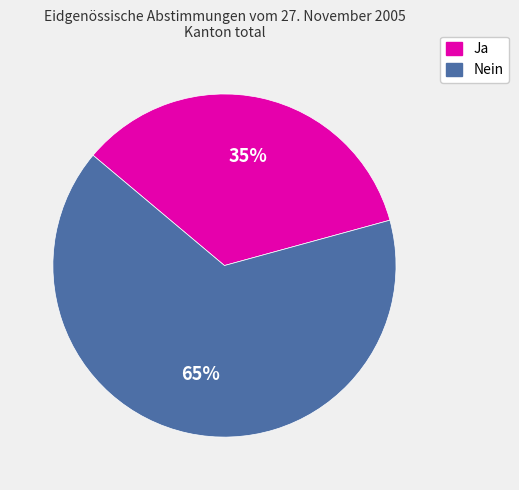

To the nearest percent, what percentage of the pie is Ja?

35%